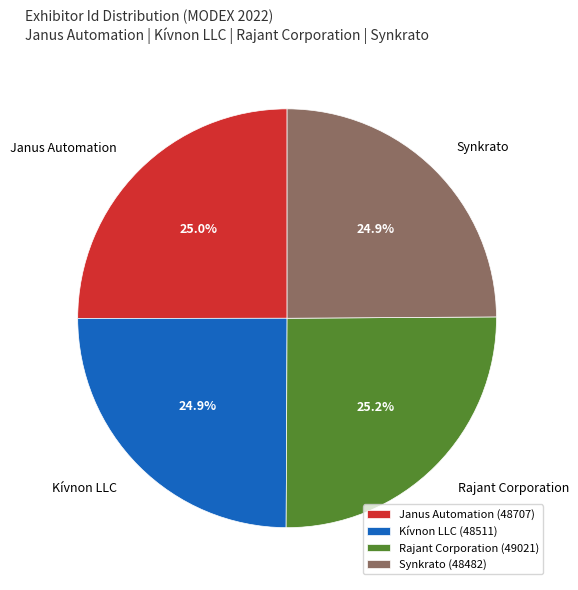

The Kívnon LLC slice represents 12% of the pie. True or false?

False